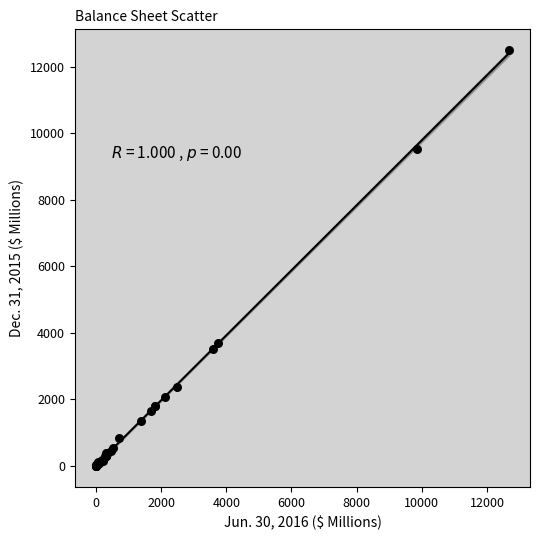

What Y value in the scatter plot is closest to 6243?

3689.6